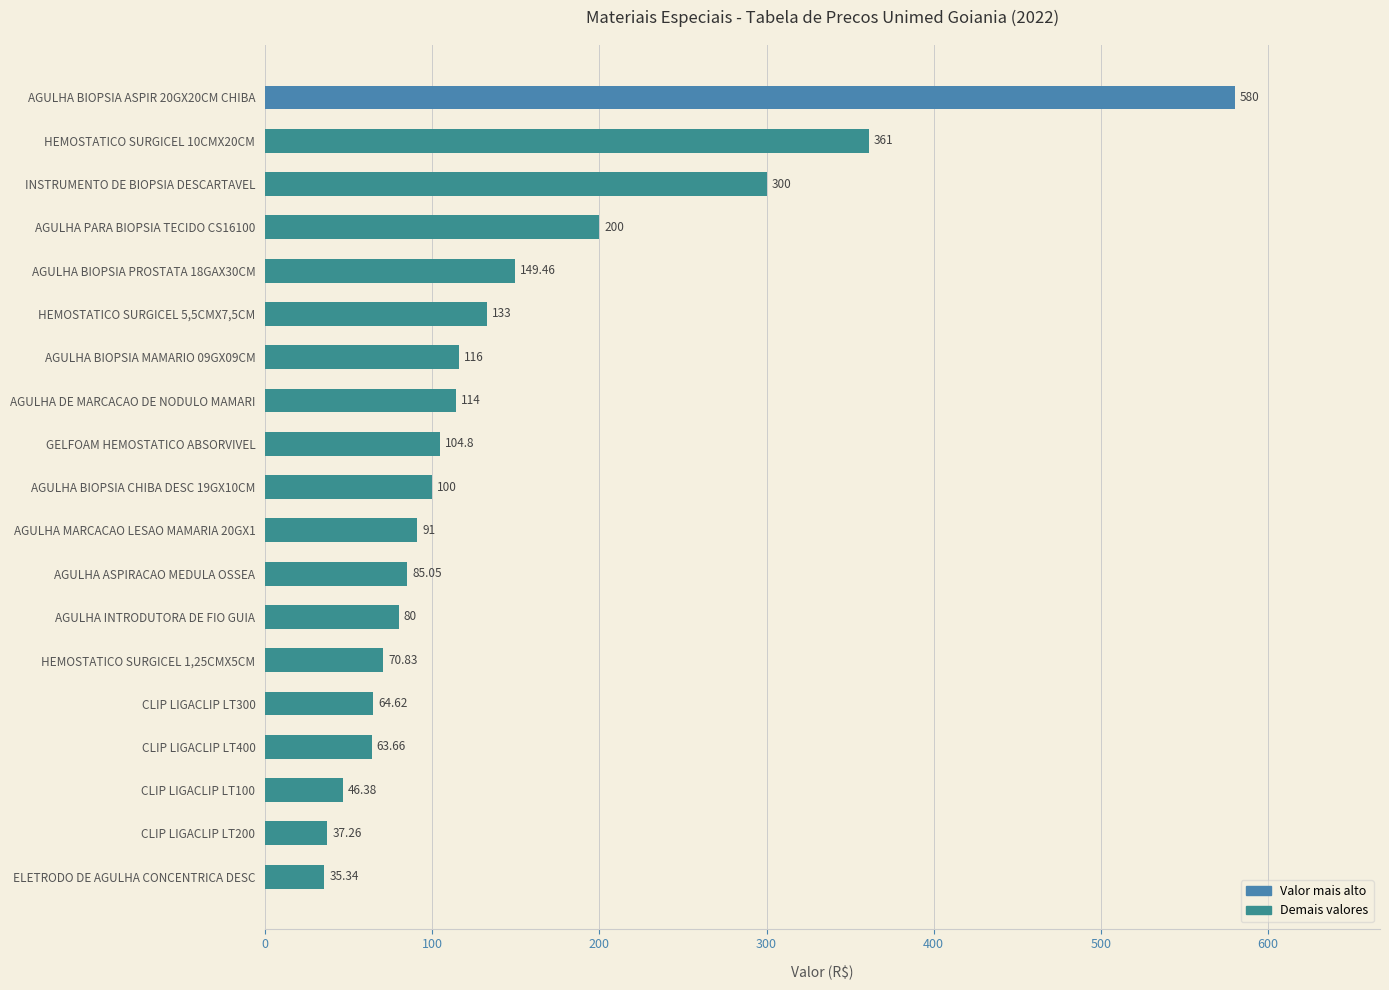

Which label corresponds to the smallest value in the chart?

ELETRODO DE AGULHA CONCENTRICA DESC